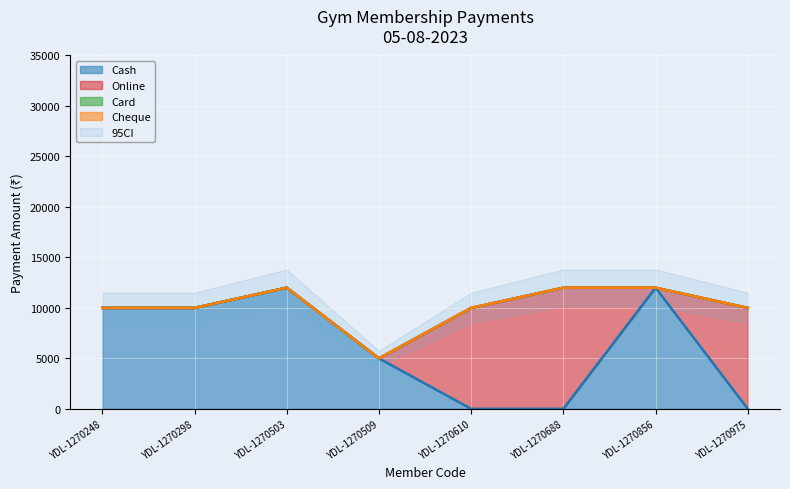

What is the difference between the Online values at YDL-1270610 and YDL-1270248?

10000